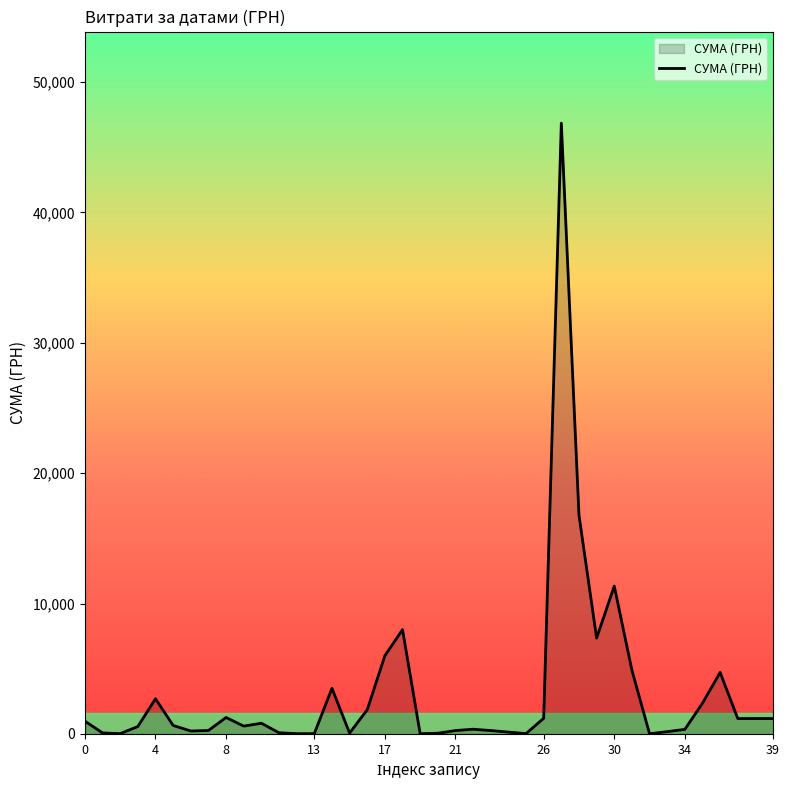

What is the difference between the maximum and minimum values?

46832.7